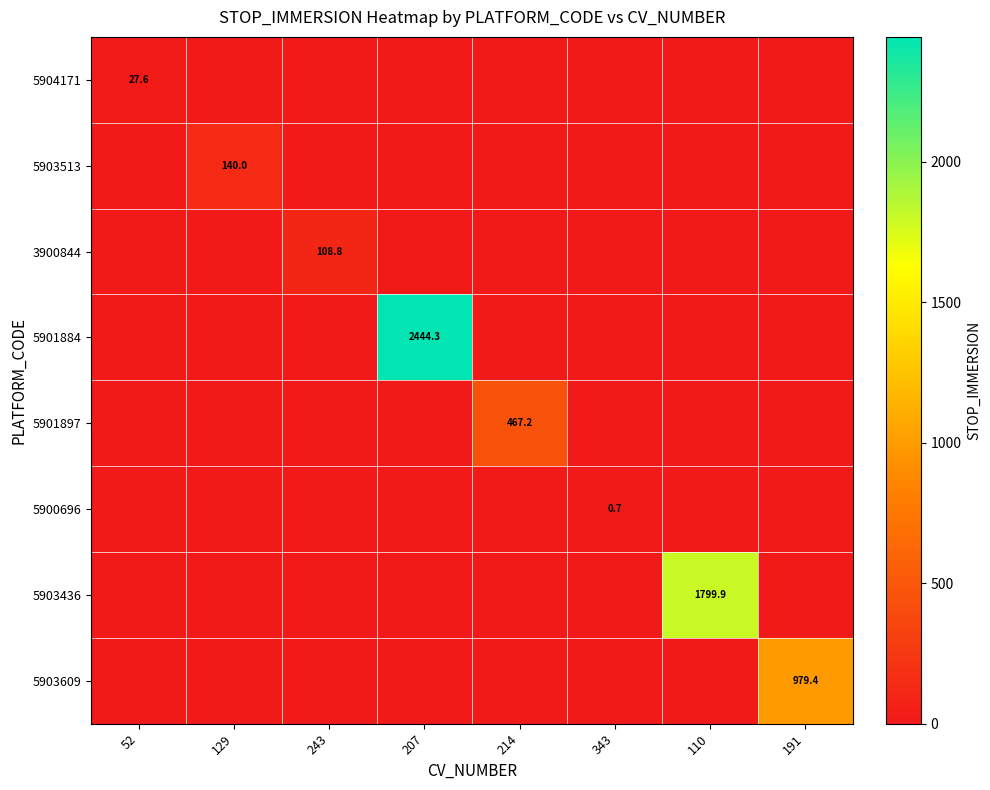

Is the value of 5903513 at 207 greater than the value of 5903609 at 191?

No